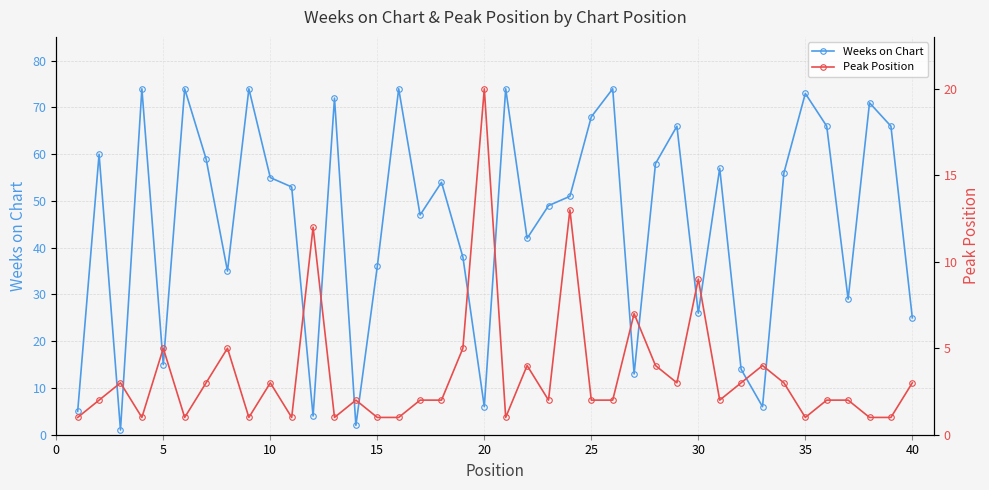

In Weeks on Chart, how many points are lower than both neighbors (excluding endpoints)?

12